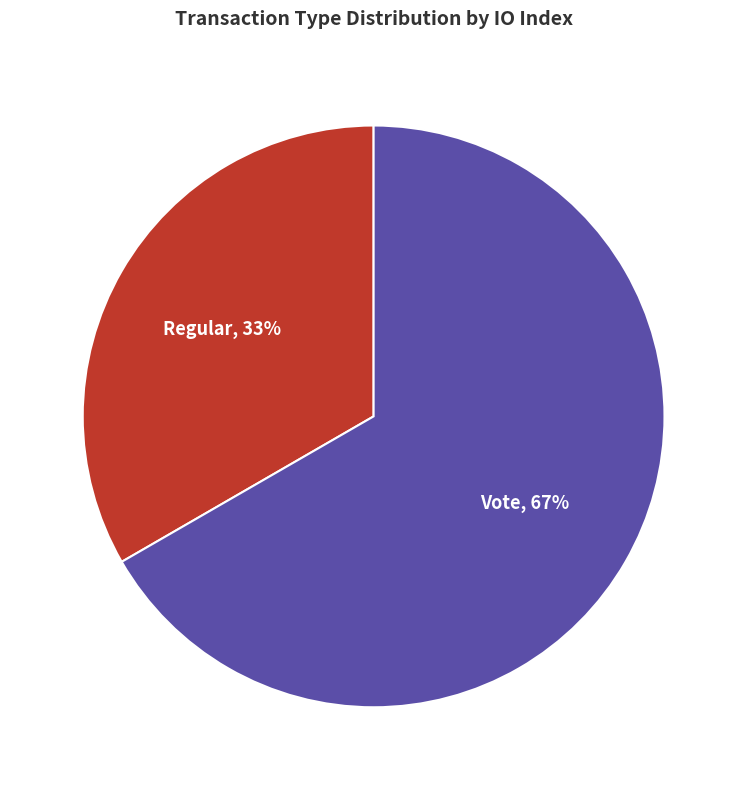

Do Regular and Vote together represent more than half of the pie?

Yes